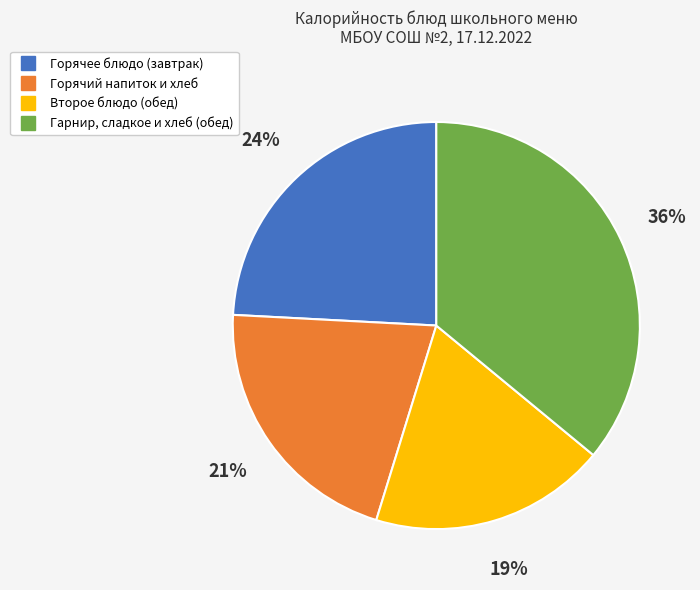

To the nearest percent, what is the difference between the largest and smallest slice percentages?

17%